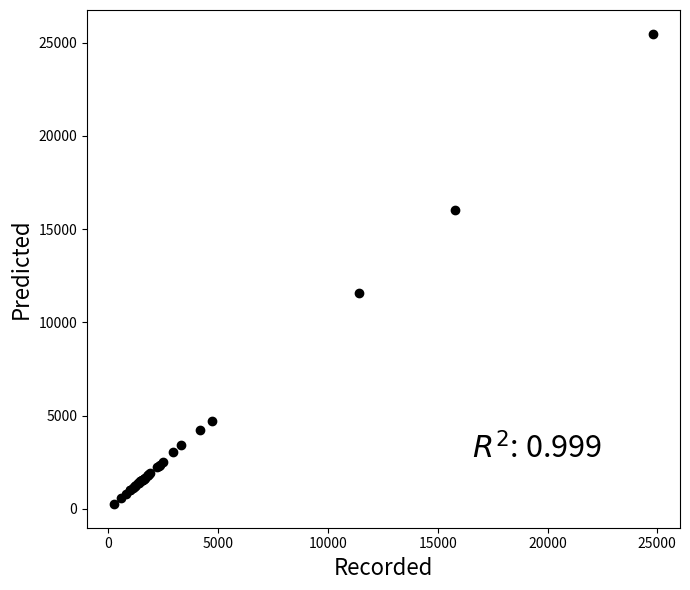

What Y value in the scatter plot is closest to 12869?

11578.5